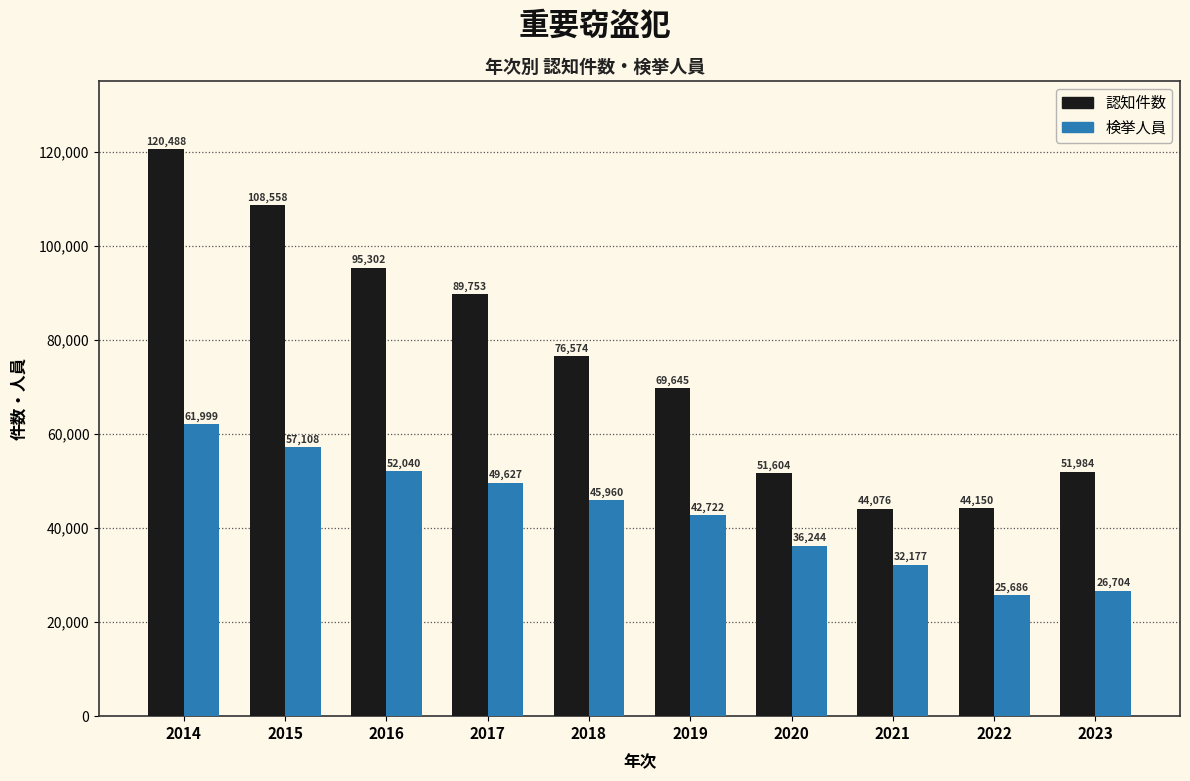

List the series in order of their peak value, highest first.

認知件数, 検挙人員